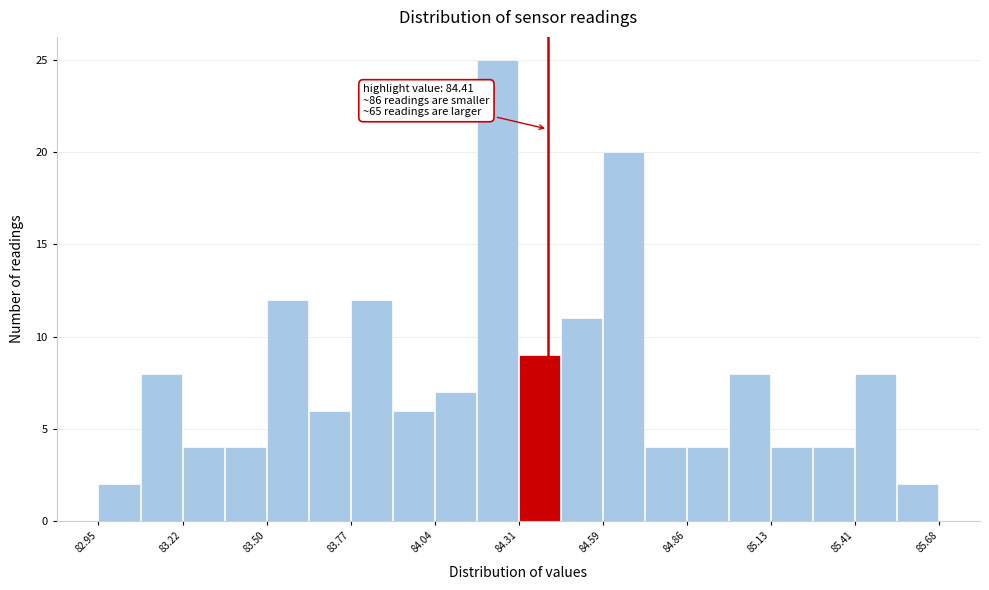

Around what value on the x-axis is the tallest bar? Give the approximate position of its centre, as read against the axis.

84.25